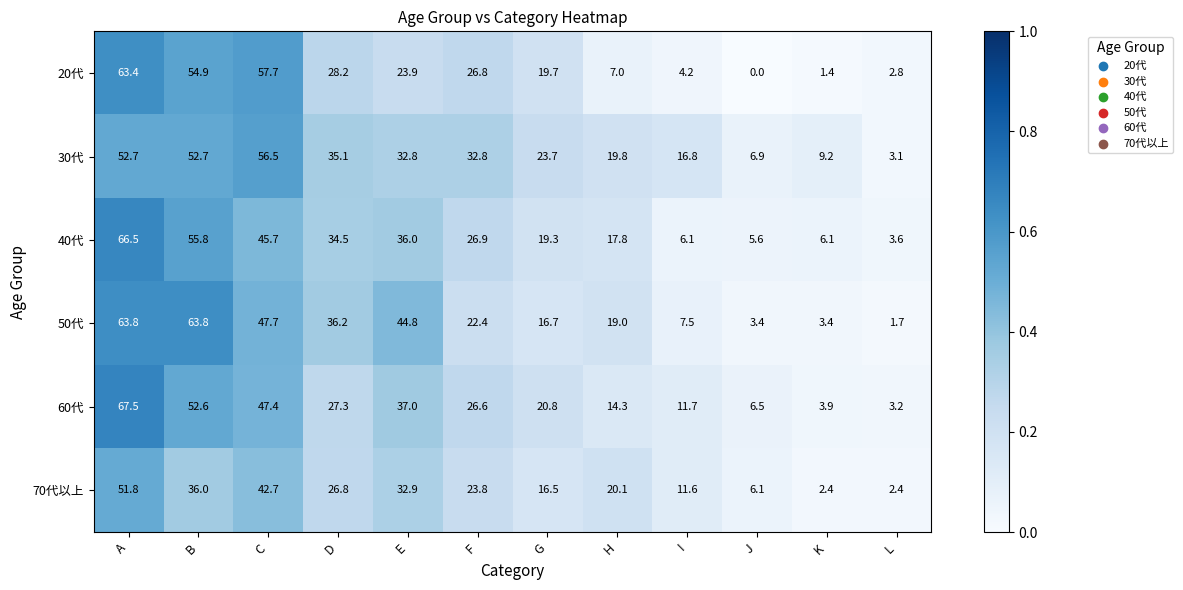

At which label does 30代 reach its minimum?

L